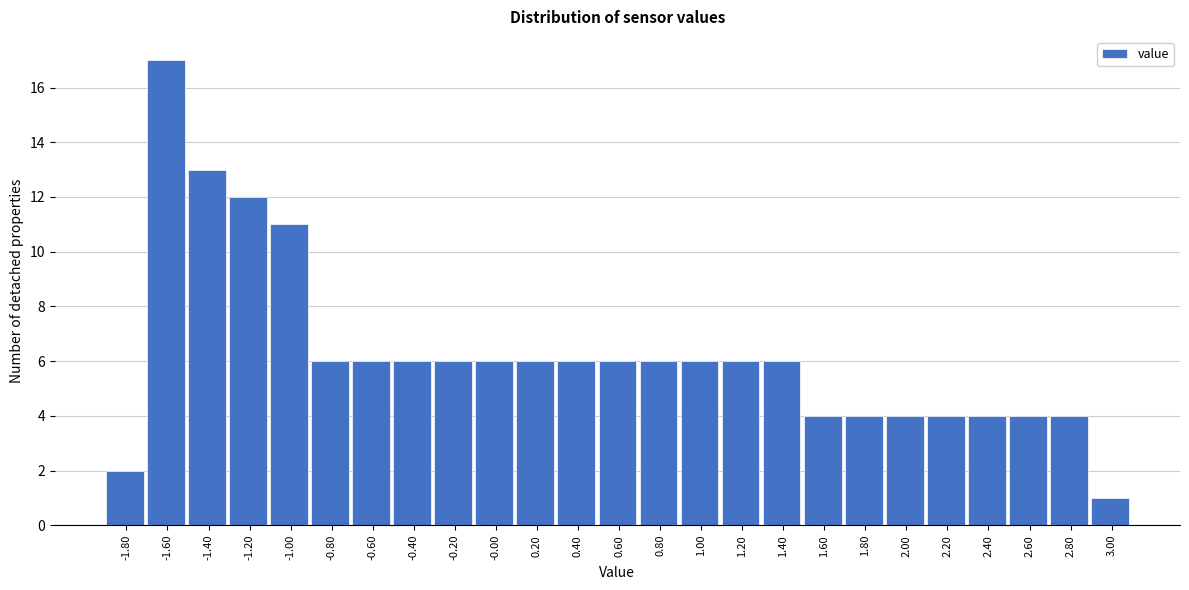

Reading left to right, list all the values displayed in this chart.

-1.80=2	-1.60=17	-1.40=13	-1.20=12	-1.00=11	-0.80=6	-0.60=6	-0.40=6	-0.20=6	-0.00=6	0.20=6	0.40=6	0.60=6	0.80=6	1.00=6	1.20=6	1.40=6	1.60=4	1.80=4	2.00=4	2.20=4	2.40=4	2.60=4	2.80=4	3.00=1